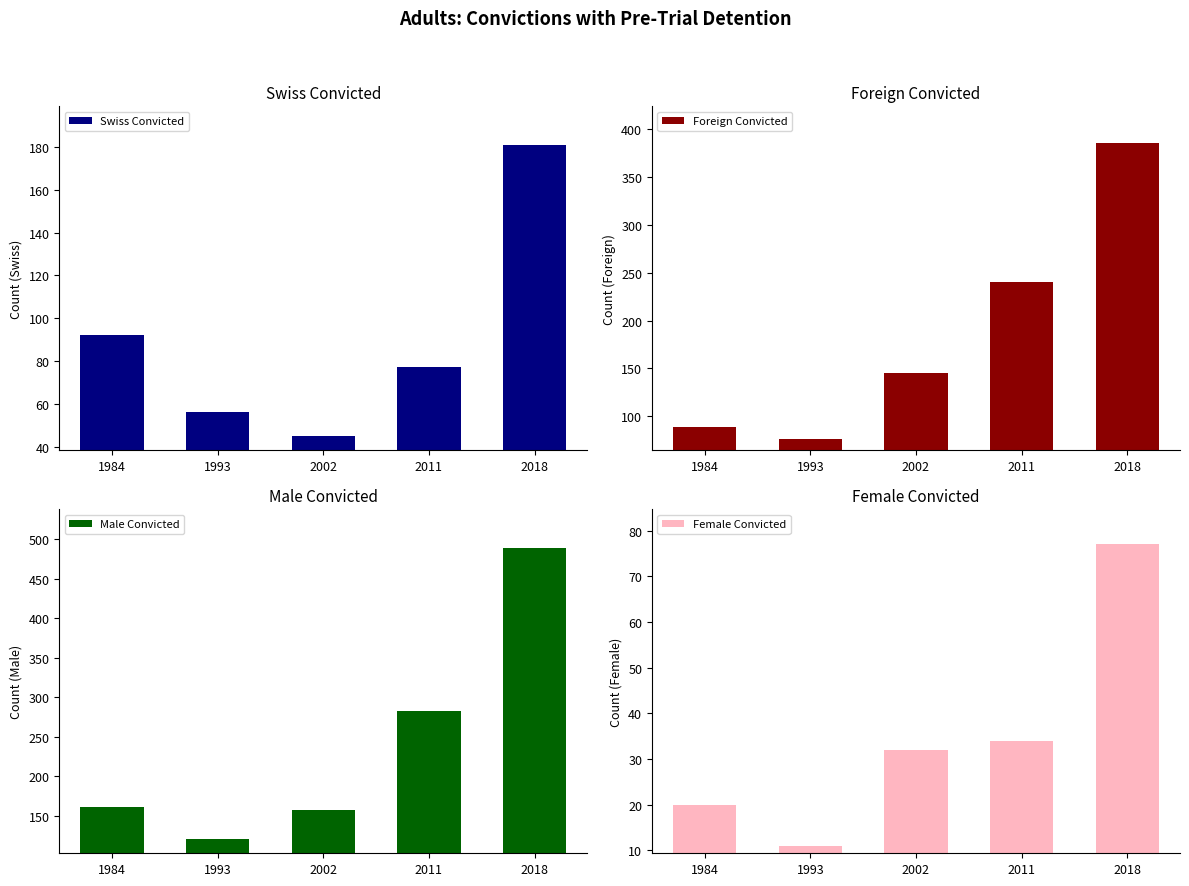

What is the difference between the second highest and second lowest values in the Female Convicted series?

14